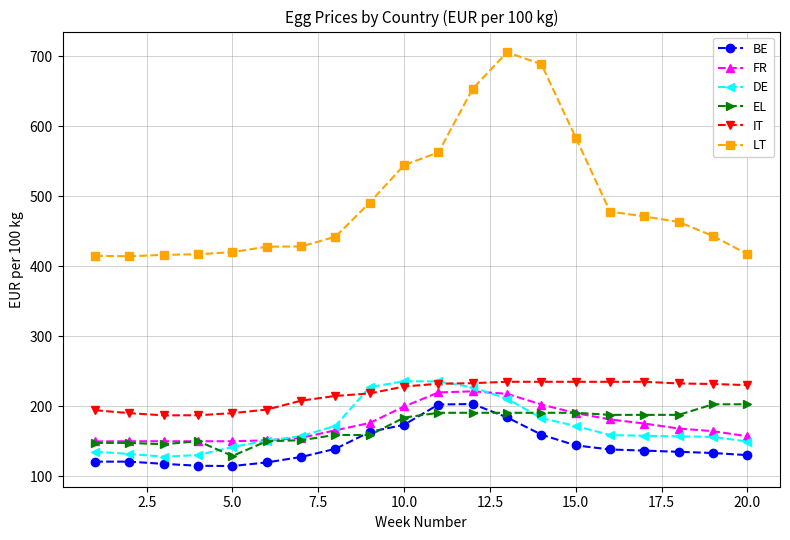

What is the lowest value of the DE series?

127.7